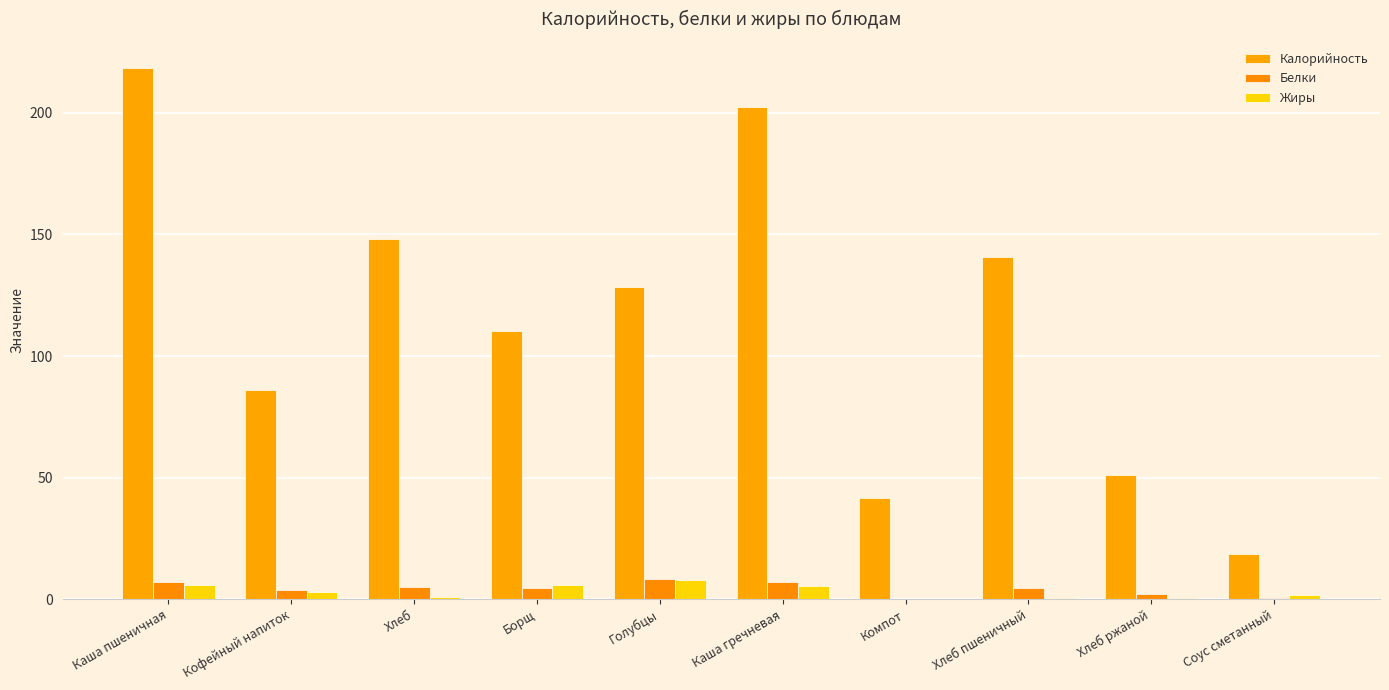

List the series in order of their peak value, lowest first.

Жиры, Белки, Калорийность